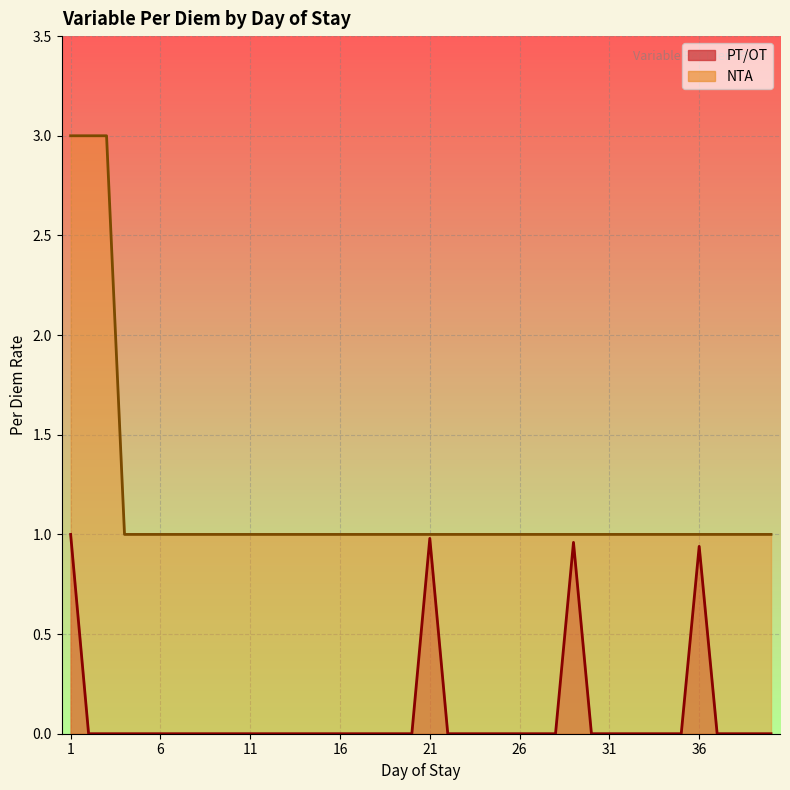

Reading left to right, what are all the values shown in this chart?

PT/OT: 1=1.0	2=0.0	3=0.0	4=0.0	5=0.0	6=0.0	7=0.0	8=0.0	9=0.0	10=0.0	11=0.0	12=0.0	13=0.0	14=0.0	15=0.0	16=0.0	17=0.0	18=0.0	19=0.0	20=0.0	21=1.0	22=0.0	23=0.0	24=0.0	25=0.0	26=0.0	27=0.0	28=0.0	29=1.0	30=0.0	31=0.0	32=0.0	33=0.0	34=0.0	35=0.0	36=0.9	37=0.0	38=0.0	39=0.0	40=0.0
NTA: 1=3.0	2=3.0	3=3.0	4=1.0	5=1.0	6=1.0	7=1.0	8=1.0	9=1.0	10=1.0	11=1.0	12=1.0	13=1.0	14=1.0	15=1.0	16=1.0	17=1.0	18=1.0	19=1.0	20=1.0	21=1.0	22=1.0	23=1.0	24=1.0	25=1.0	26=1.0	27=1.0	28=1.0	29=1.0	30=1.0	31=1.0	32=1.0	33=1.0	34=1.0	35=1.0	36=1.0	37=1.0	38=1.0	39=1.0	40=1.0